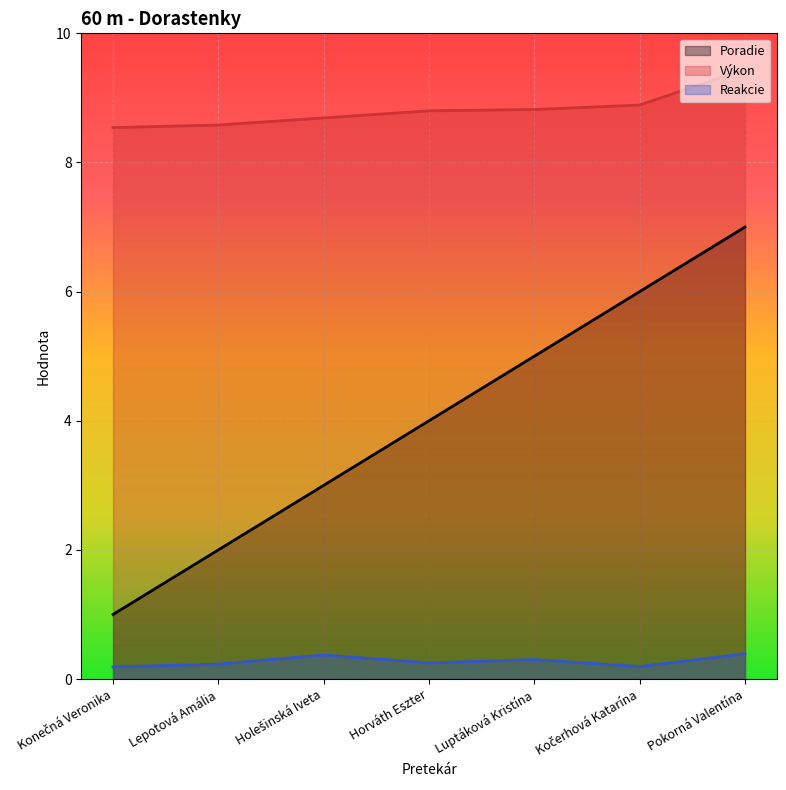

Which category has the lowest value in the Poradie (line) series?

Konečná Veronika